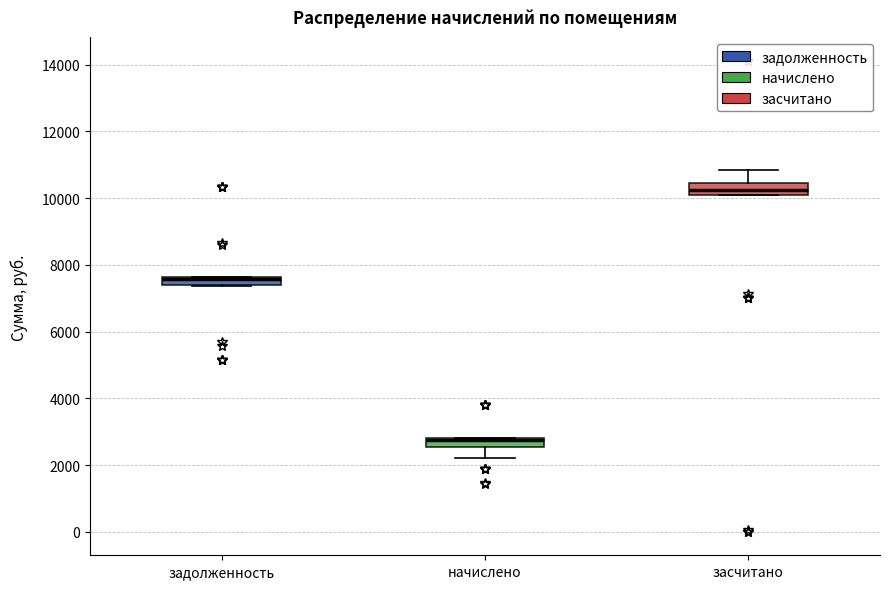

Where is the upper edge of the box for задолженность on the y-axis? The values are not printed on the chart, so give them approximately, as read against the axis.

7600